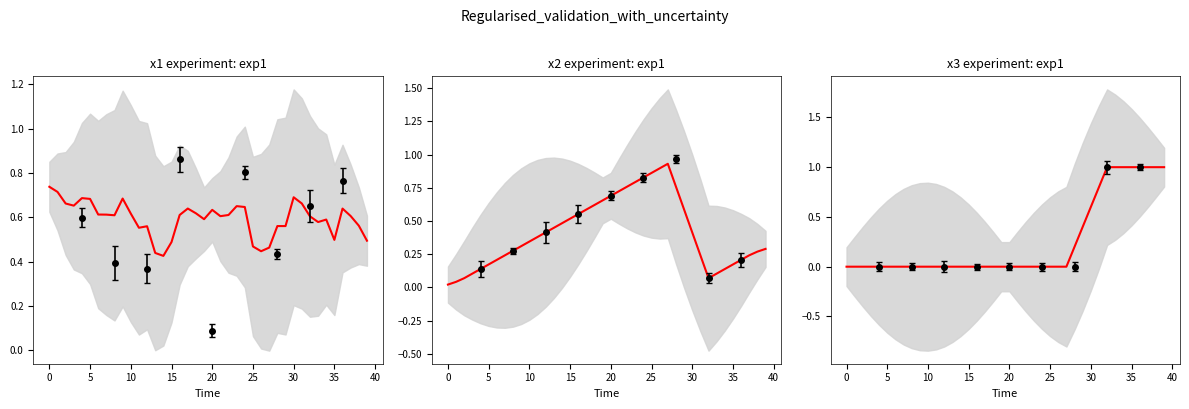

The chart shows a value of 0.0 at 11. True or false?

True